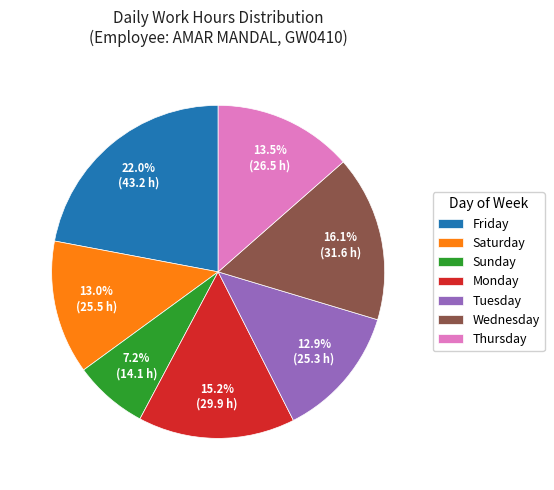

What portion of the pie excludes Saturday?

87.0%